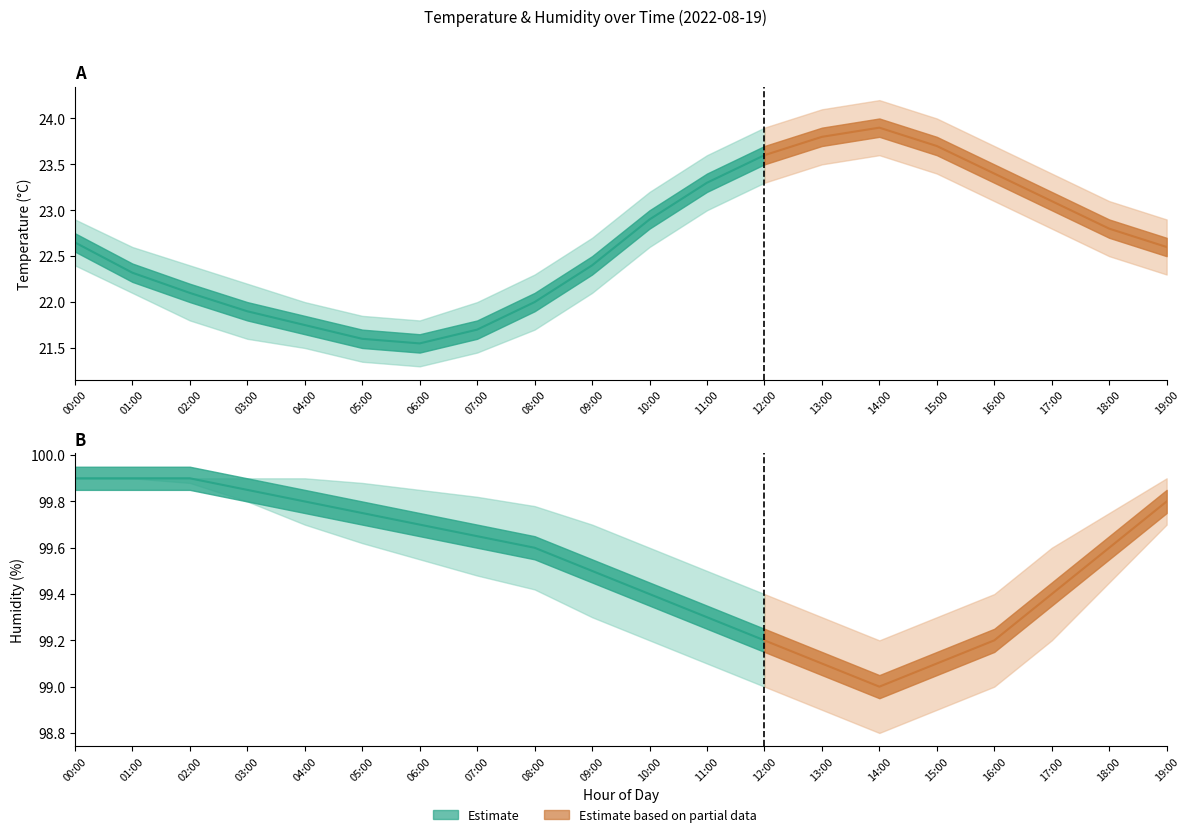

What is the label of the 8th point from the left?

07:00